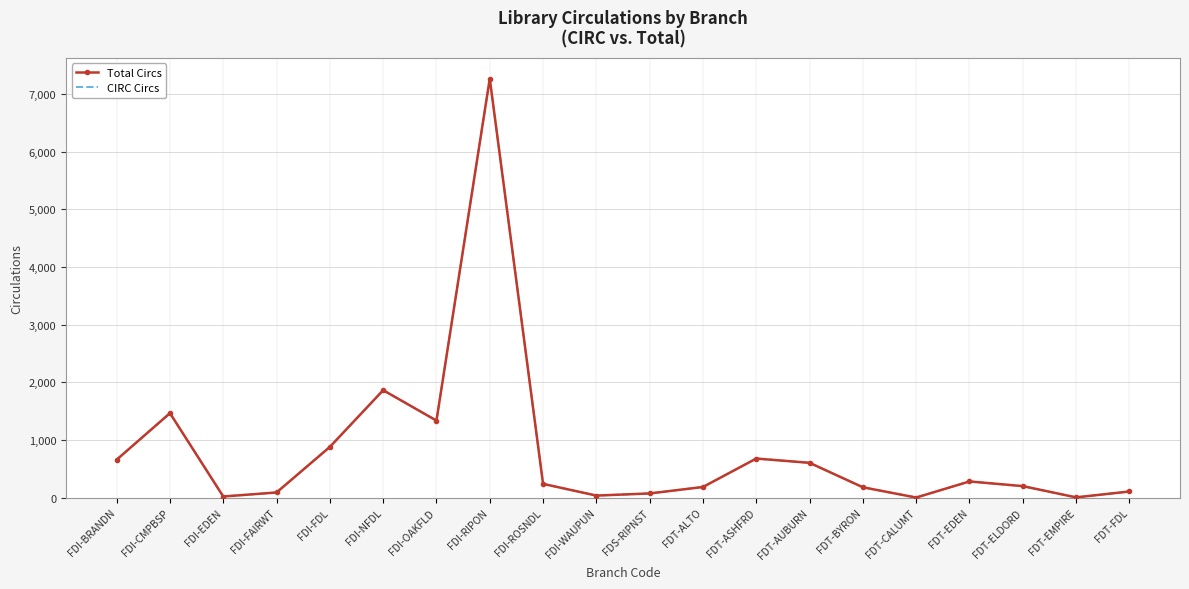

How many interior local valleys does the Total Circs series have?

5